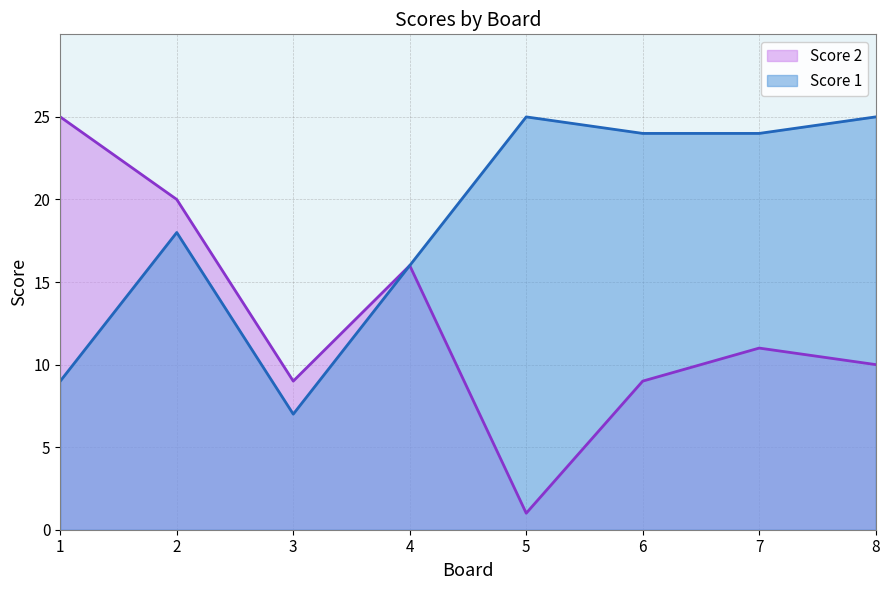

Is it true that Score 2 equals 2 at 5?

False